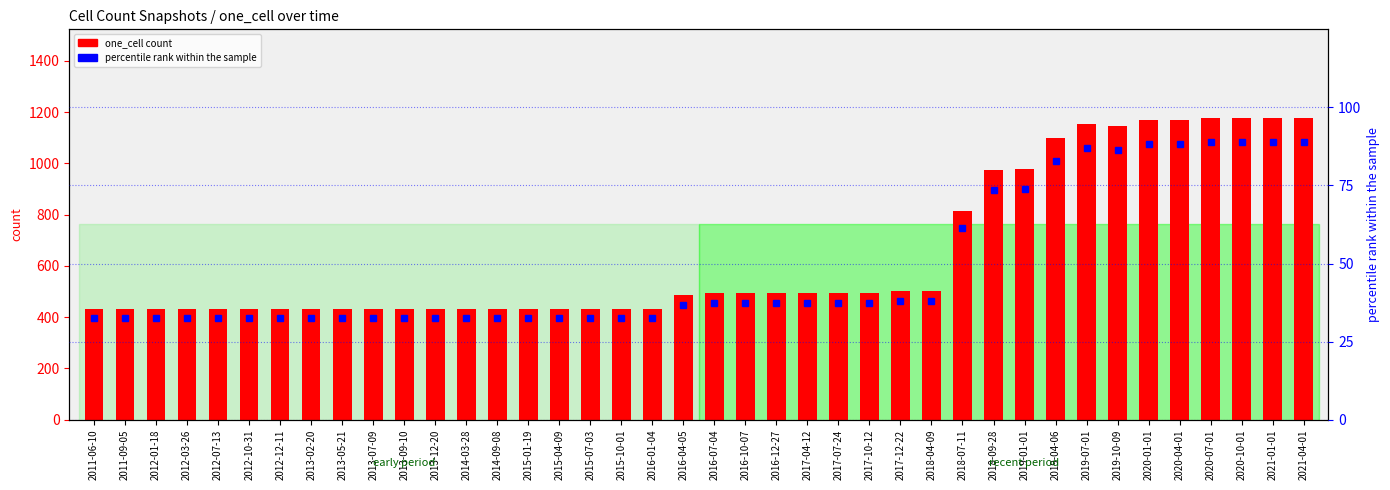

The value of percentile rank within the sample at 2013-09-10 is 32.6. True or false?

True